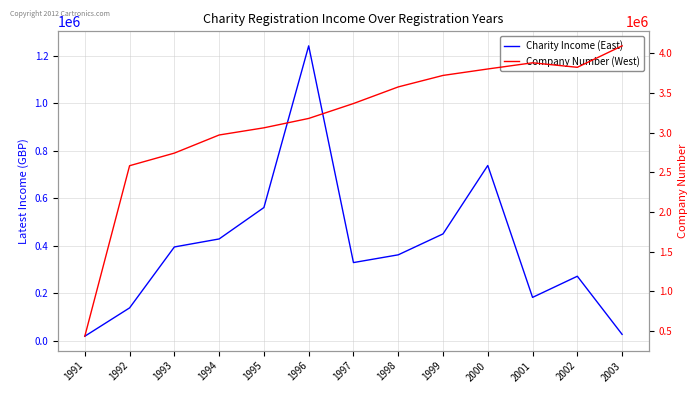

How many interior local valleys does the Charity Income (East) series have?

2